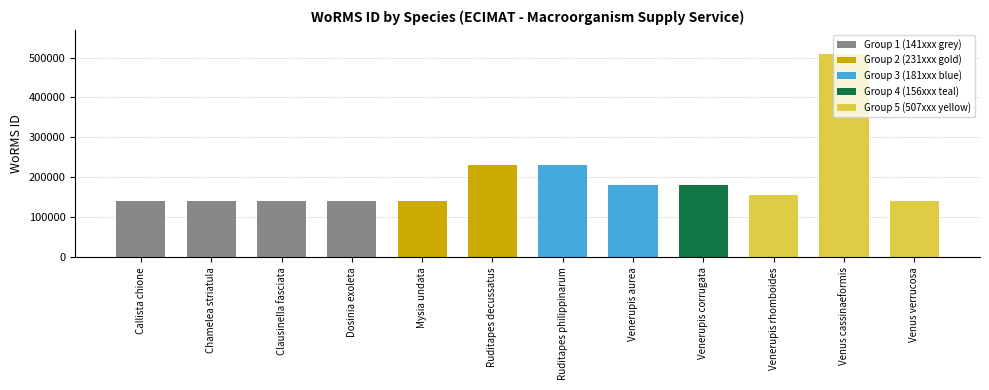

What is the sum of the values at Callista chione and Venus cassinaeformis?

649892